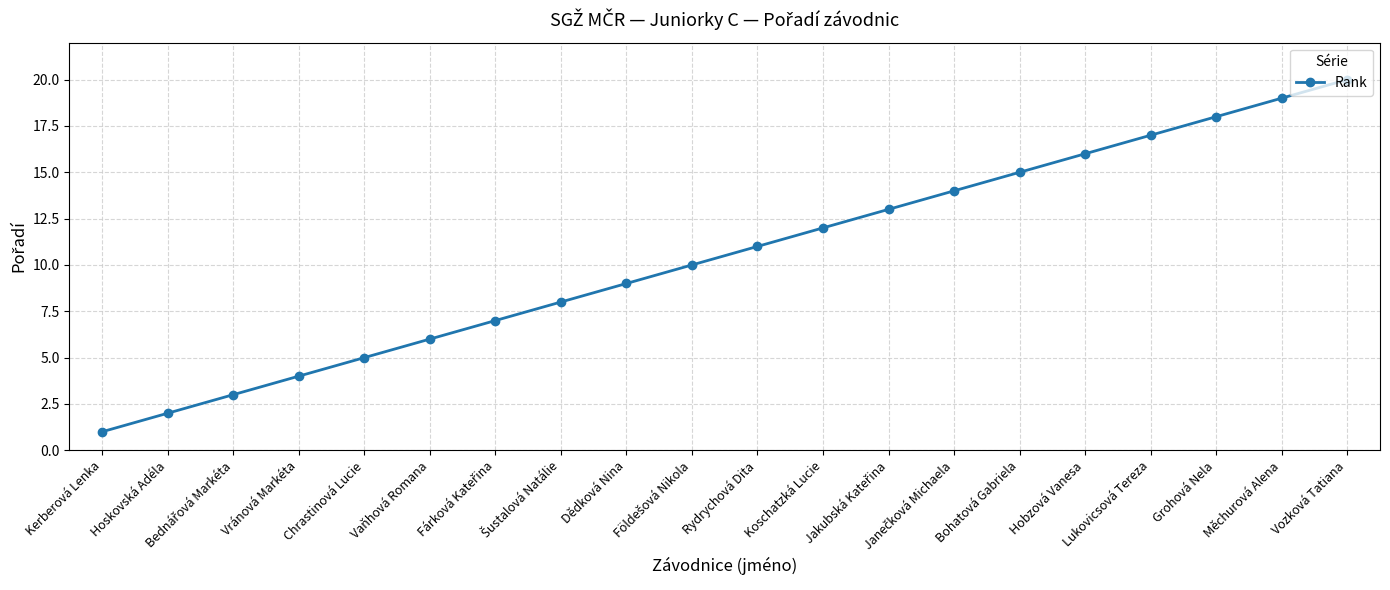

What is the difference between the values at Bohatová Gabriela and Chrastinová Lucie?

10